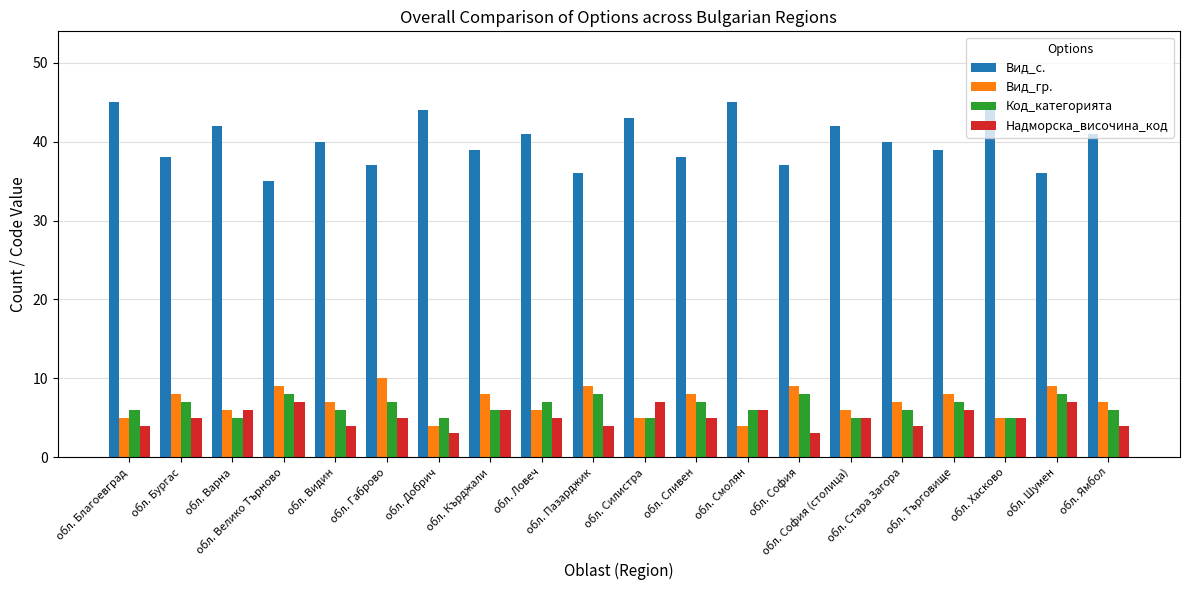

What is the average value of the Вид_гр. series?

7